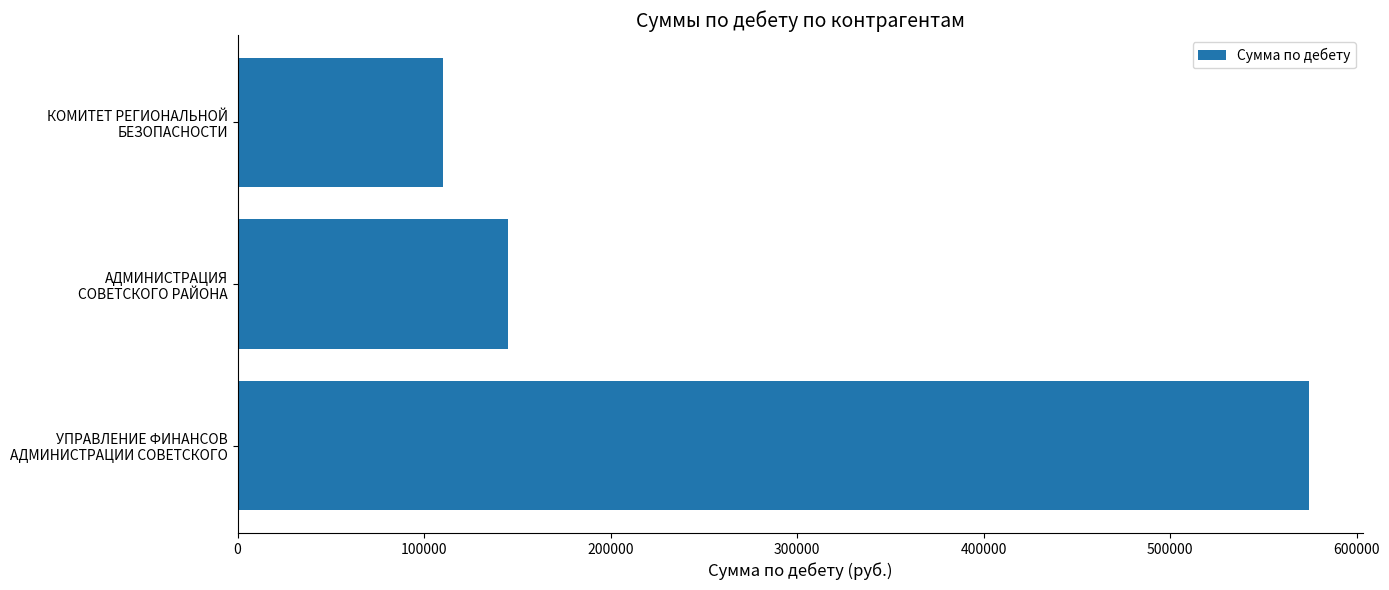

Rank the categories by value from highest to lowest.

УПРАВЛЕНИЕ ФИНАНСОВ
АДМИНИСТРАЦИИ СОВЕТСКОГО, АДМИНИСТРАЦИЯ
СОВЕТСКОГО РАЙОНА, КОМИТЕТ РЕГИОНАЛЬНОЙ
БЕЗОПАСНОСТИ